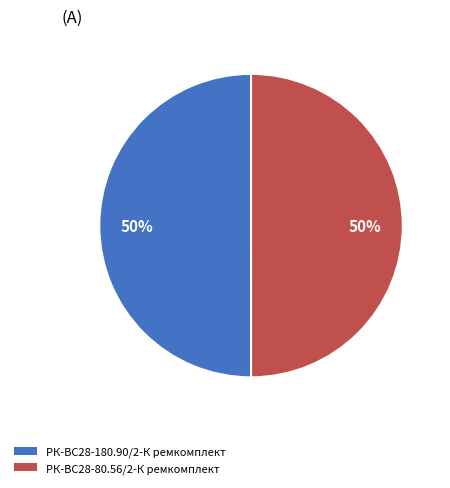

To the nearest percent, what percentage of the pie is РК-ВС28-80.56/2-К ремкомплект?

50%